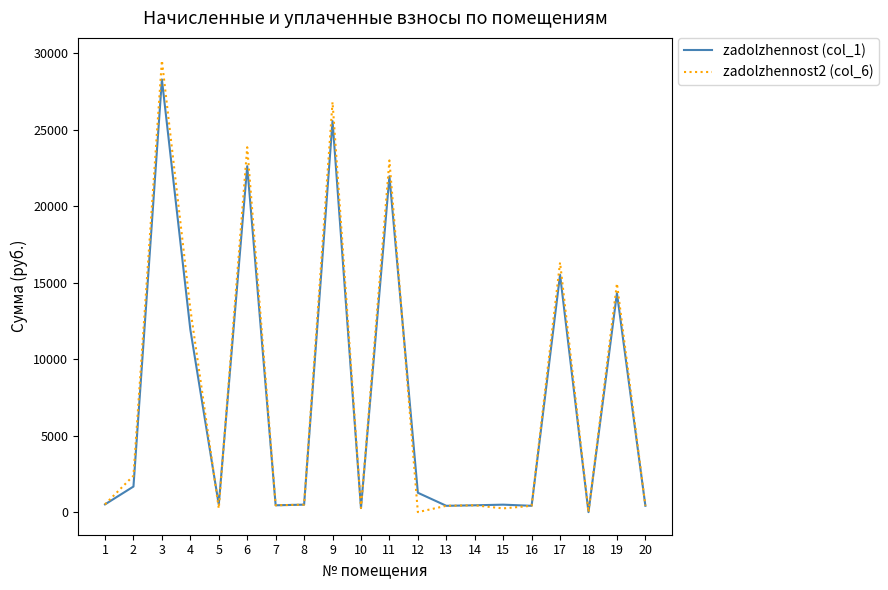

Which series has the largest range (max minus min)?

zadolzhennost2 (col_6)